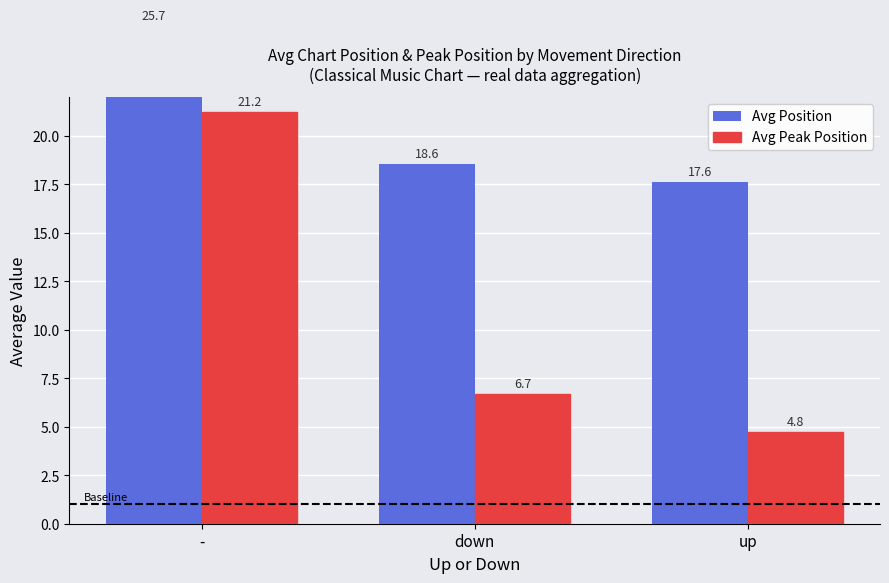

What position from the right is -?

3